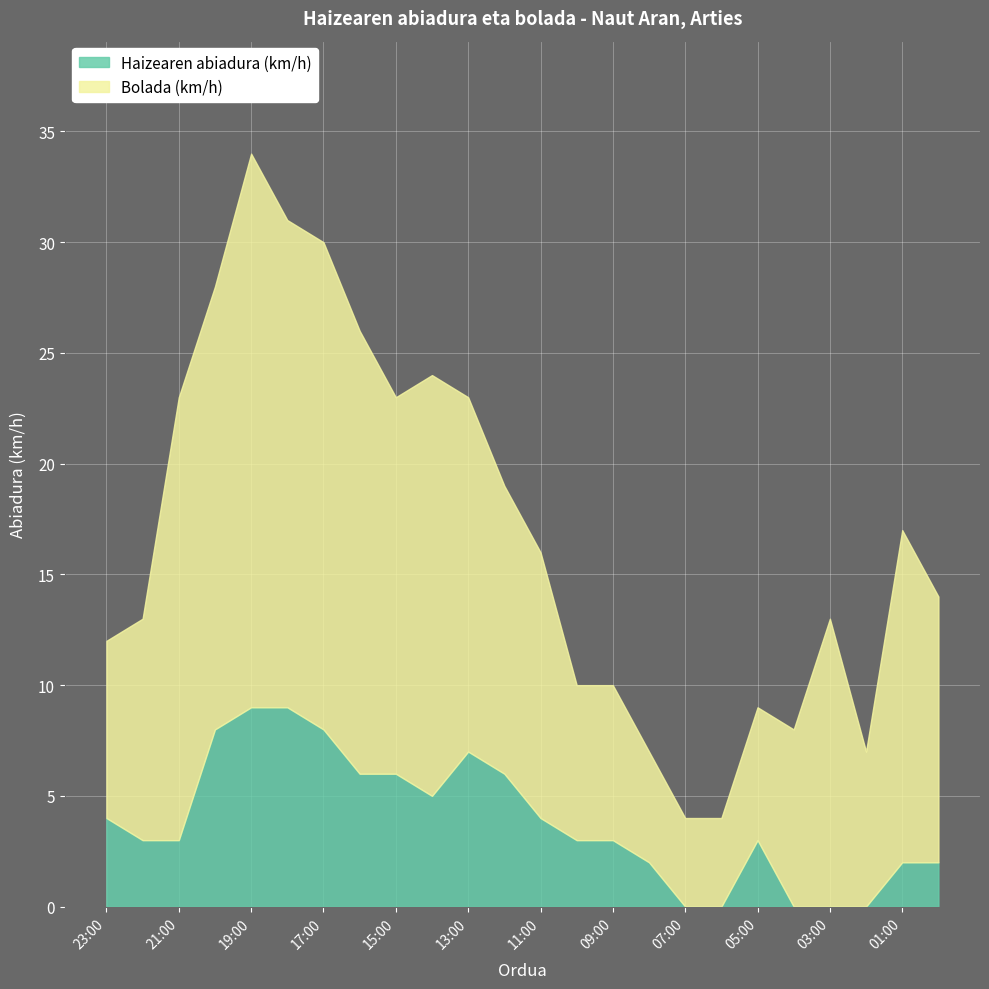

Is it true that Haizearen abiadura (km/h) equals 3 at 21:00?

True